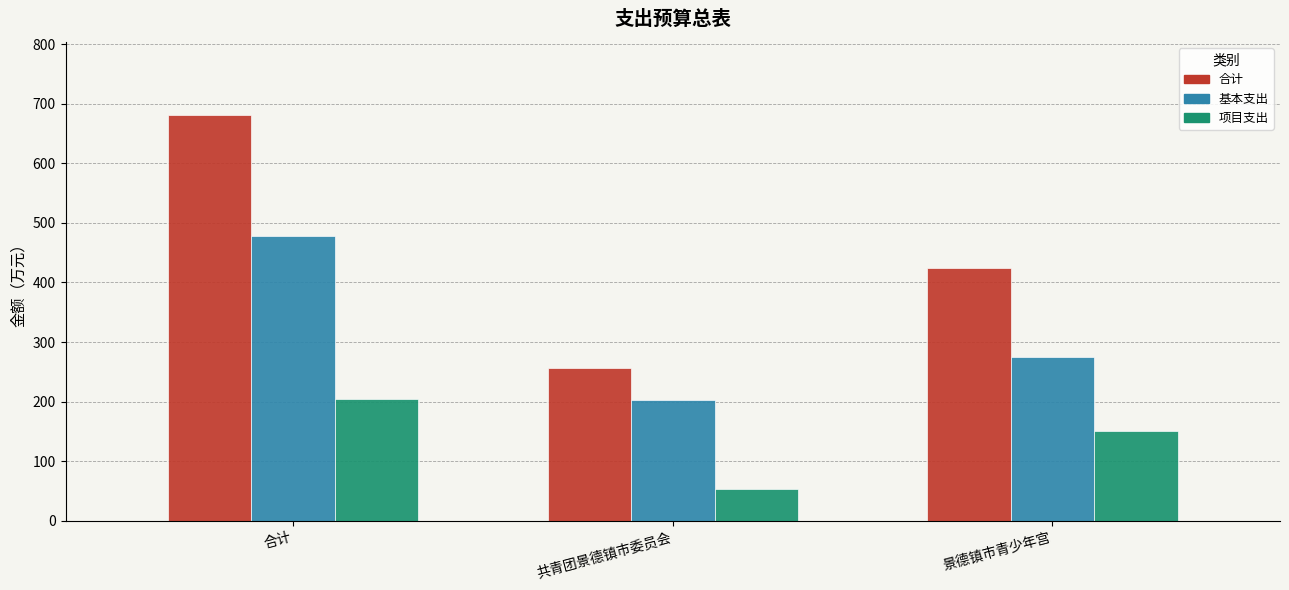

How many data points in 合计 are above 424?

2